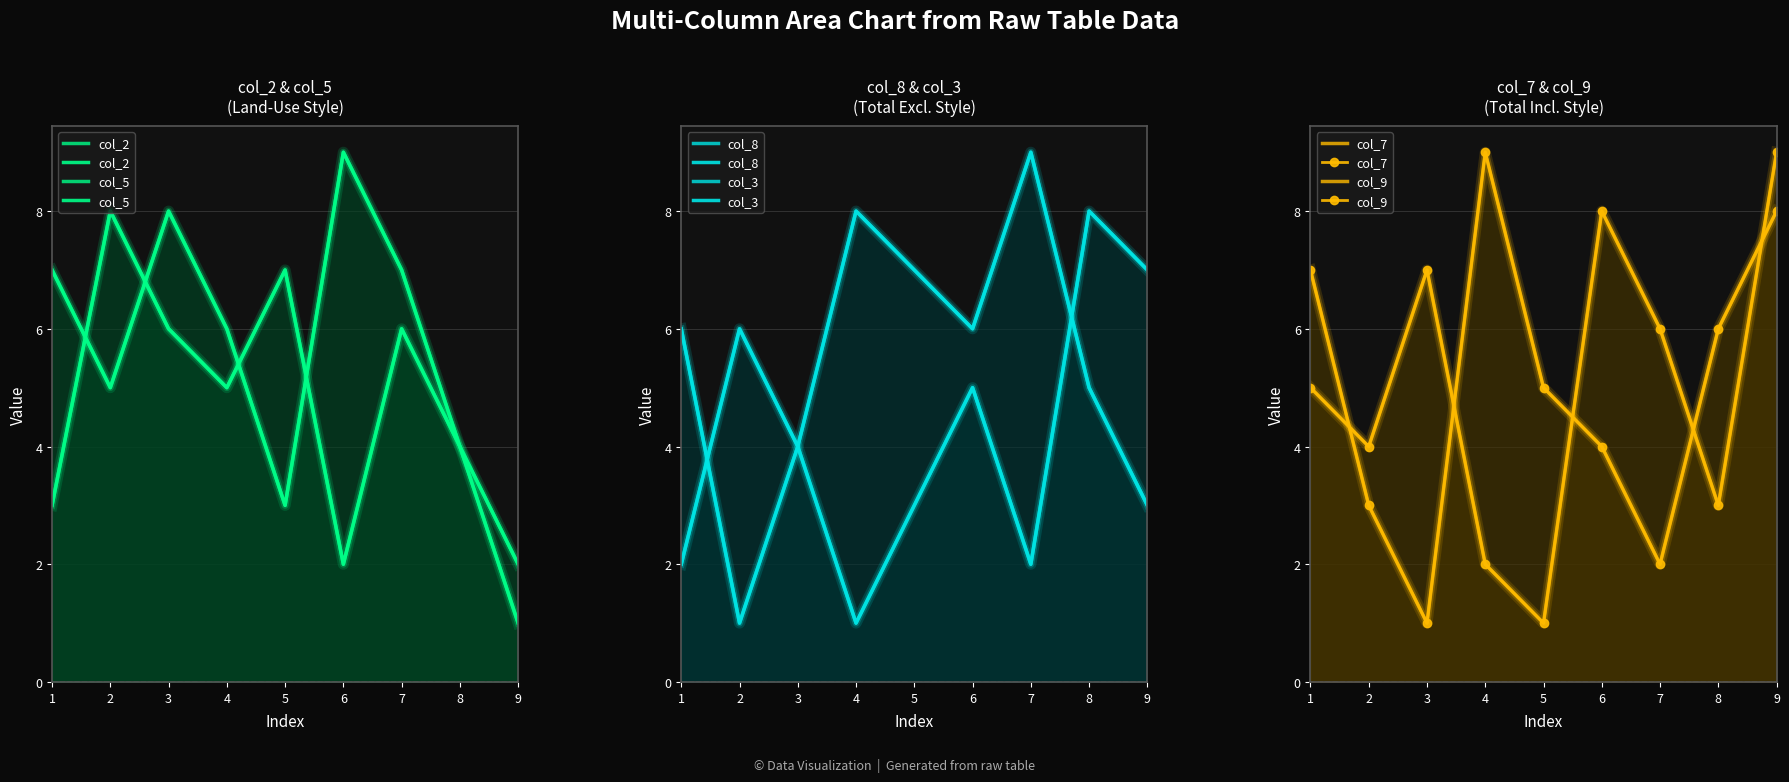

What is the smallest value displayed?

1